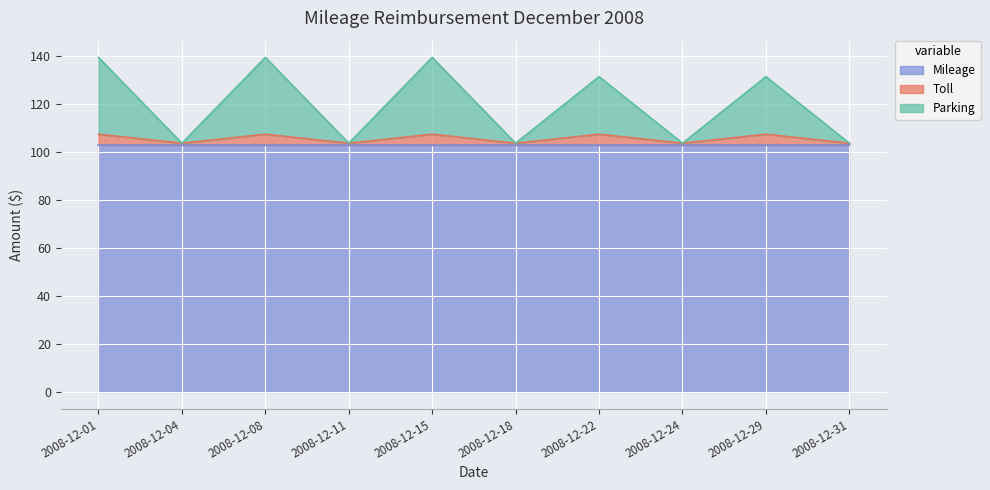

What is the maximum value for Mileage?

103.0